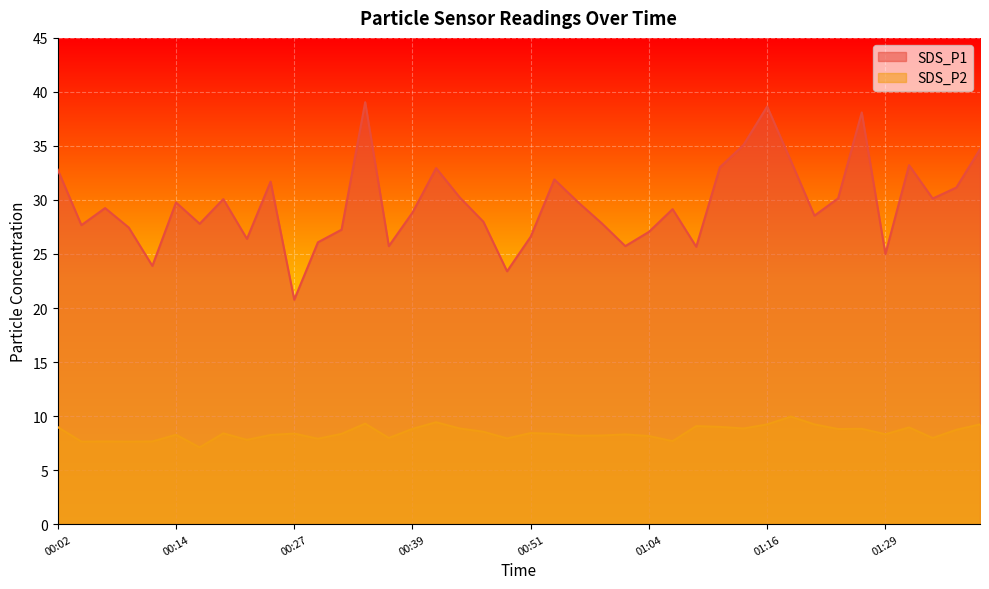

Rank the series by their average value, from highest to lowest.

SDS_P1, SDS_P2